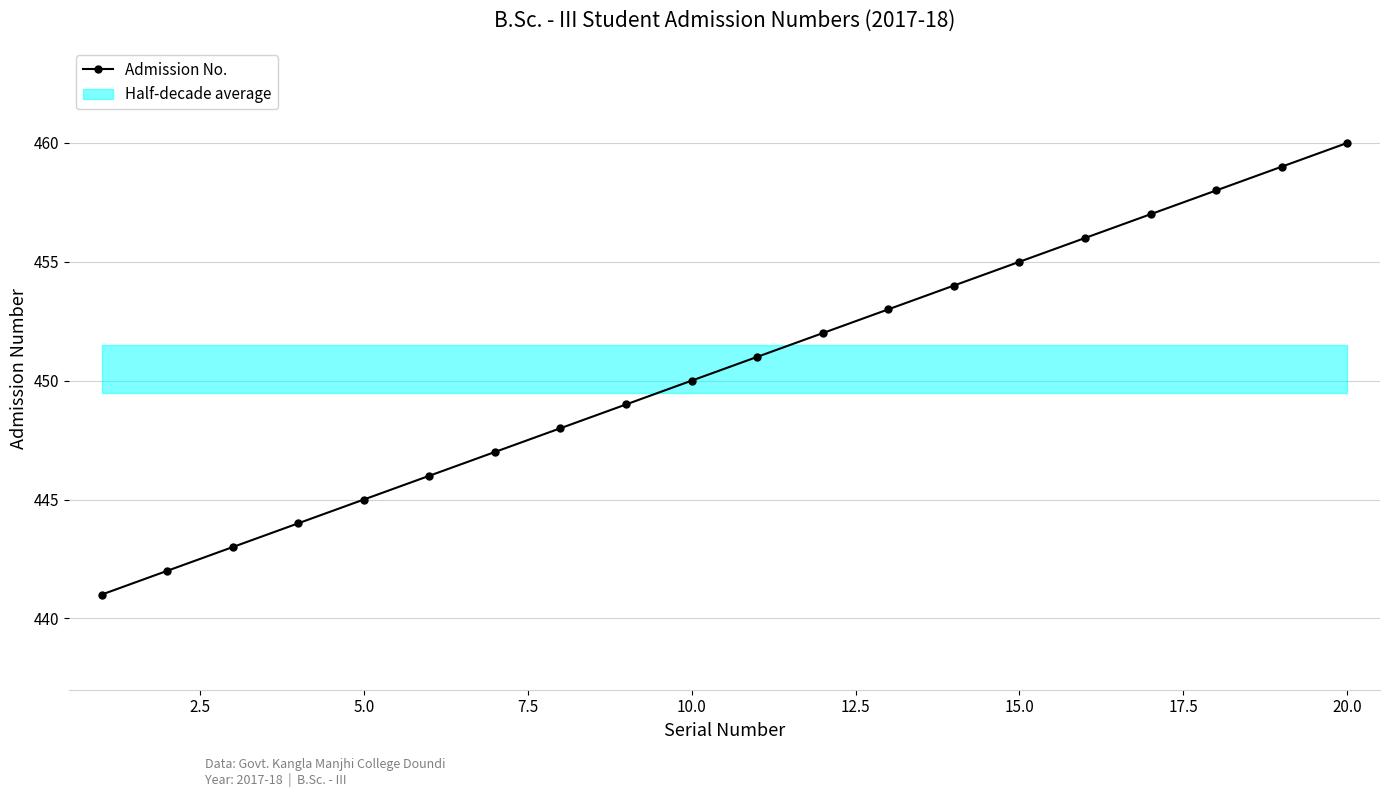

True or false: the data has more than 1 interior local peaks.

False